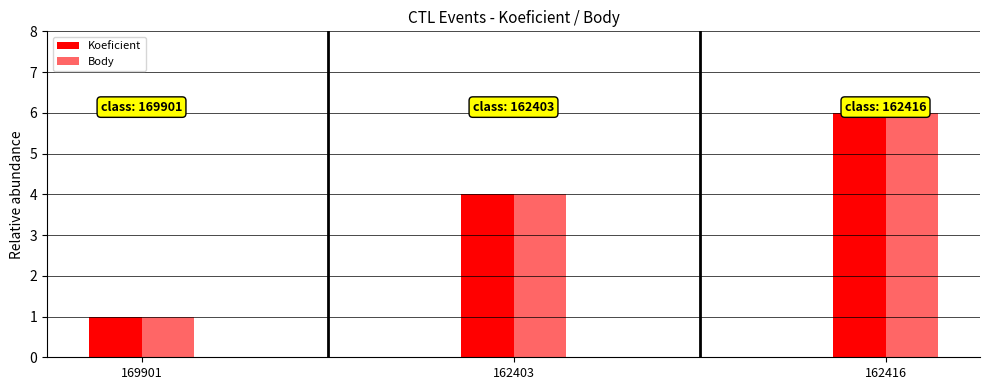

What is the sum of all Koeficient values?

11